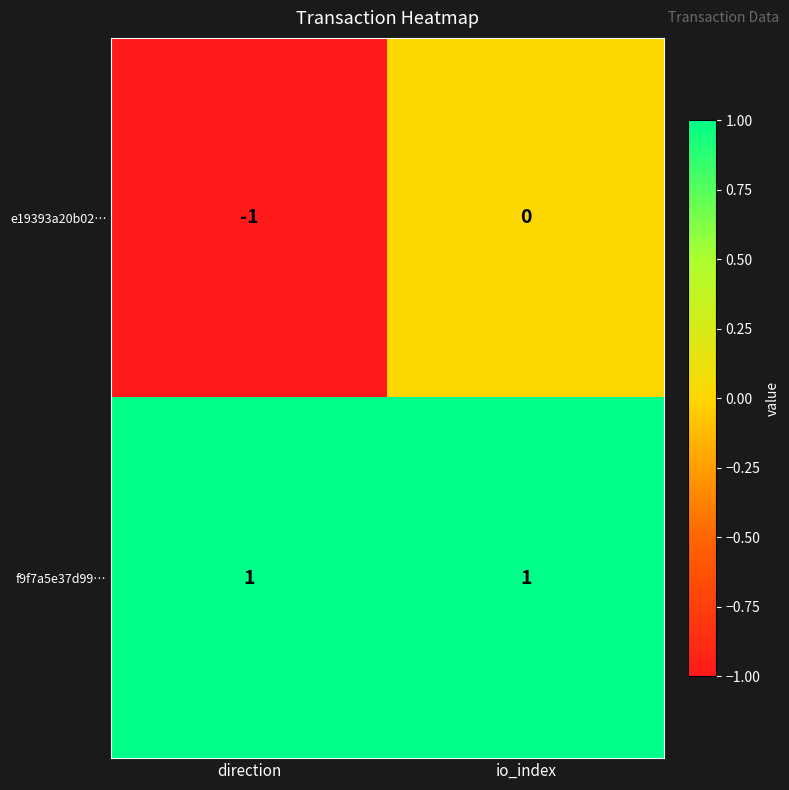

Reading right to left, list all the values displayed in this chart.

e19393a20b02…: io_index=0	direction=-1
f9f7a5e37d99…: io_index=1	direction=1